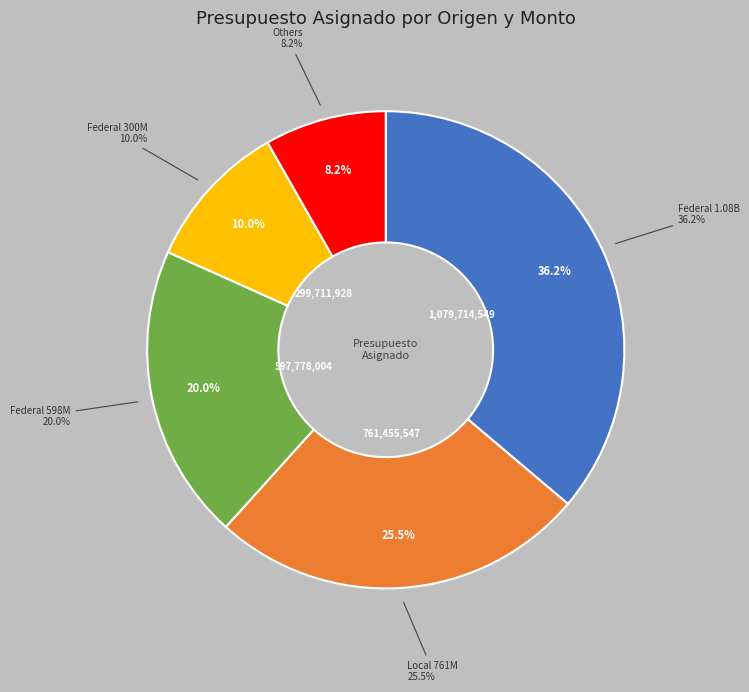

Is Federal-24440913 the majority of the pie?

No